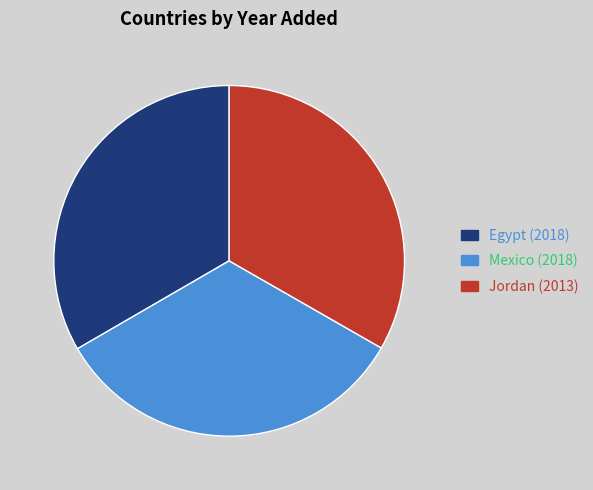

Is the sum of Mexico (2018) and Jordan (2013) greater than half?

Yes